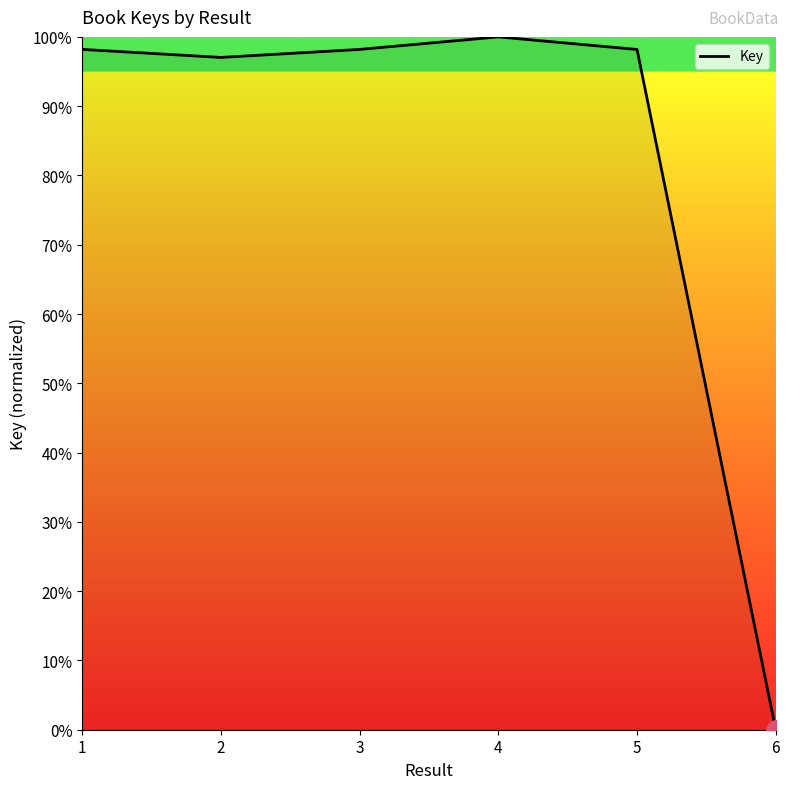

At which category does the chart reach its minimum across all series?

6